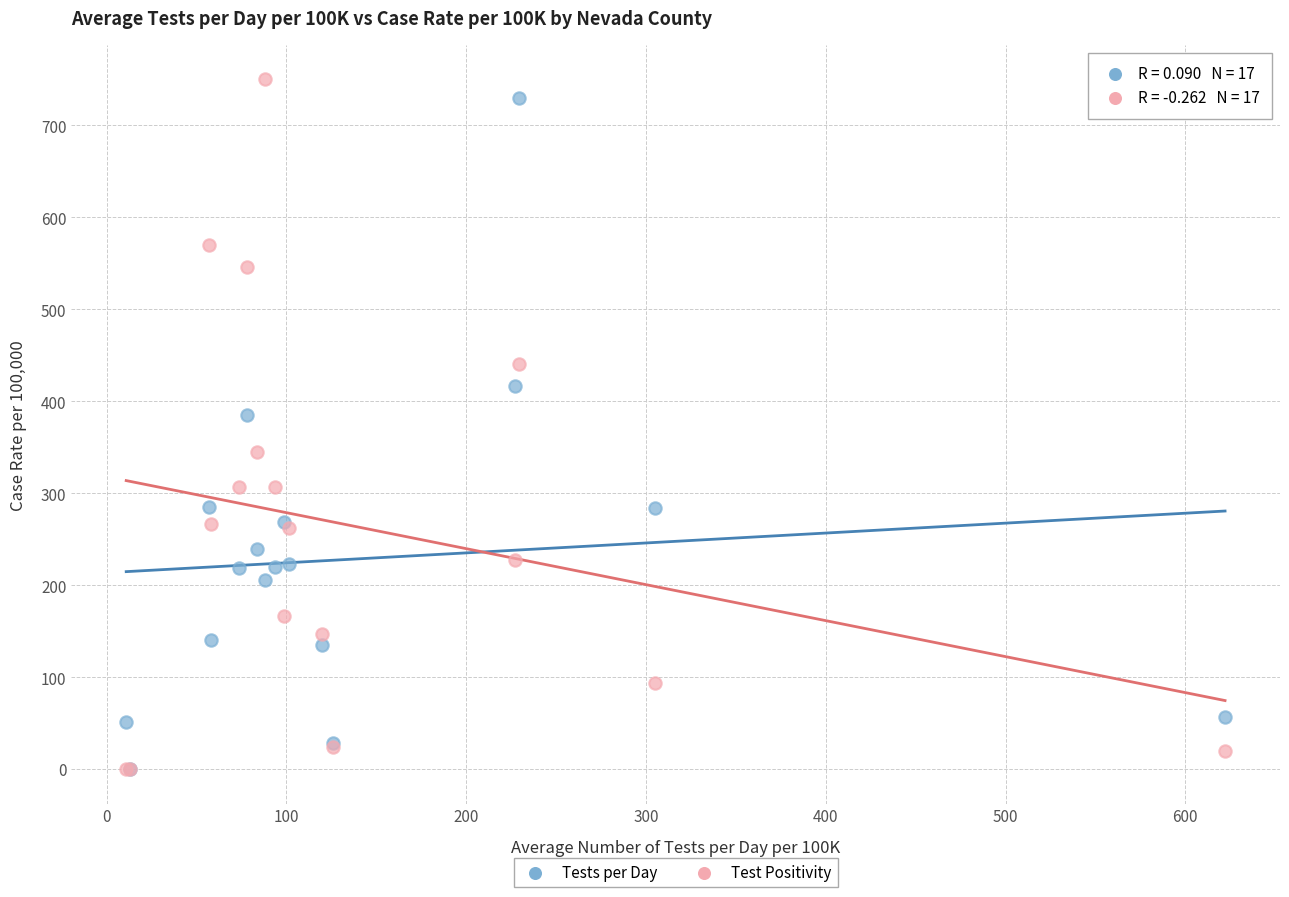

Across all series, what Y value is closest to 375?

384.7